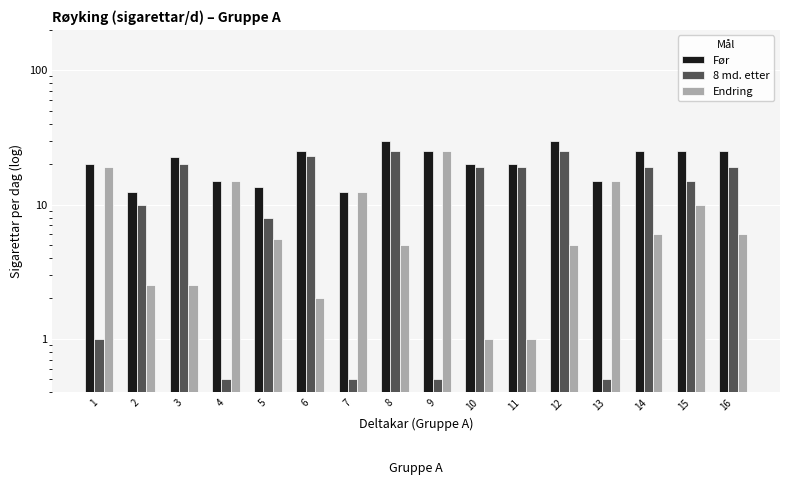

How many bars are there in total?

48